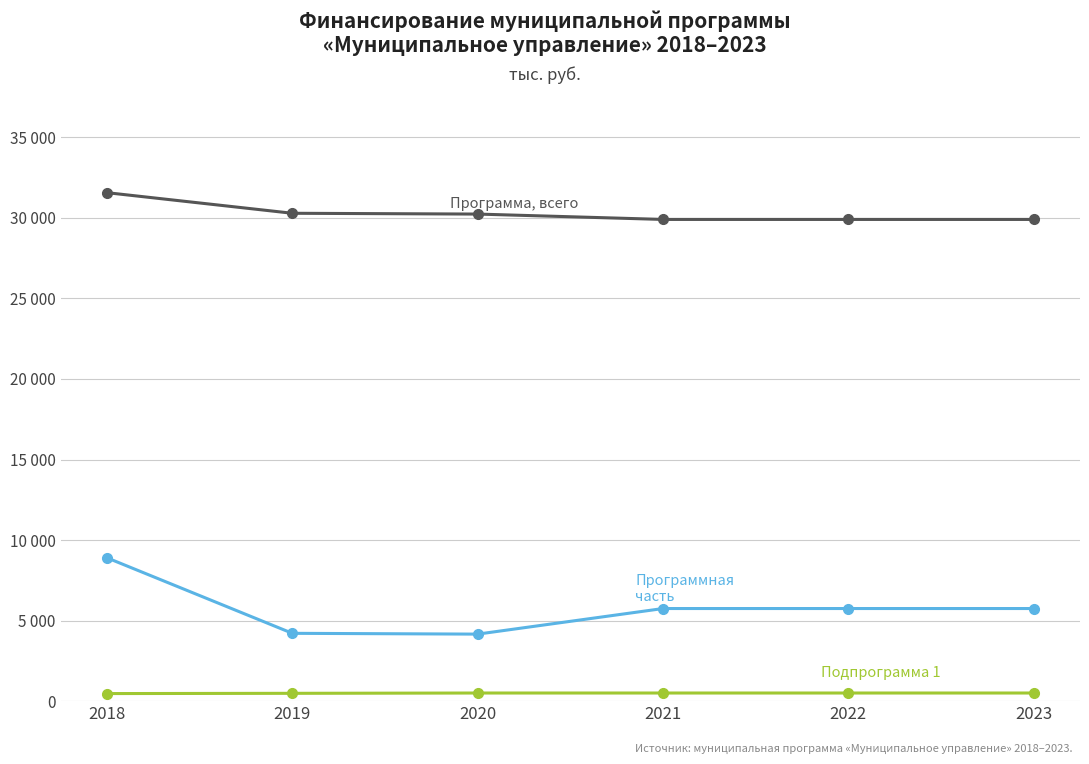

Is this an area chart (filled region under the line)?

No